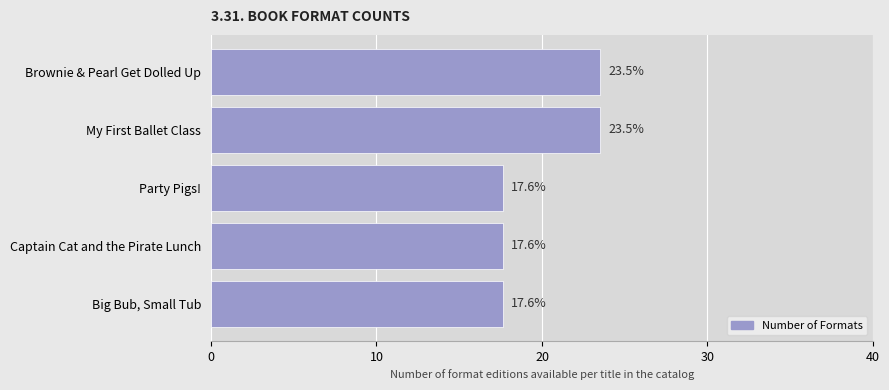

Reading bottom to top, transcribe all the data shown in this chart.

17.6	17.6	17.6	23.5	23.5